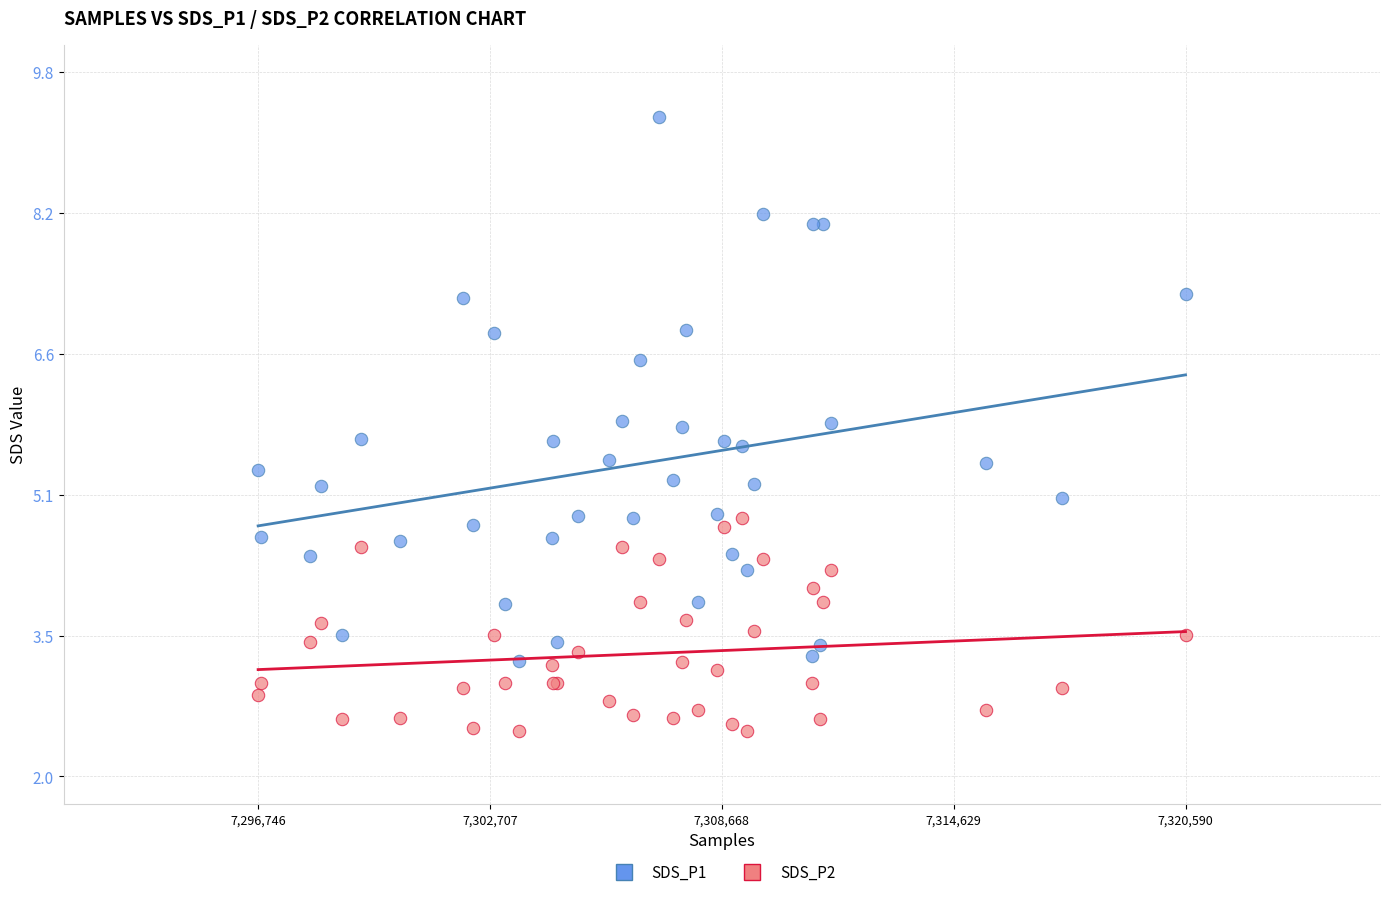

Which series has the widest spread of Y values?

SDS_P1